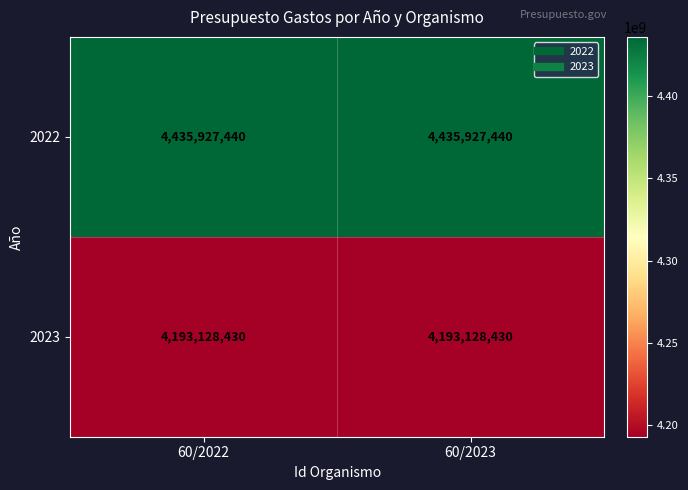

The value of 2022 at 60/2022 is 7348030720. True or false?

False